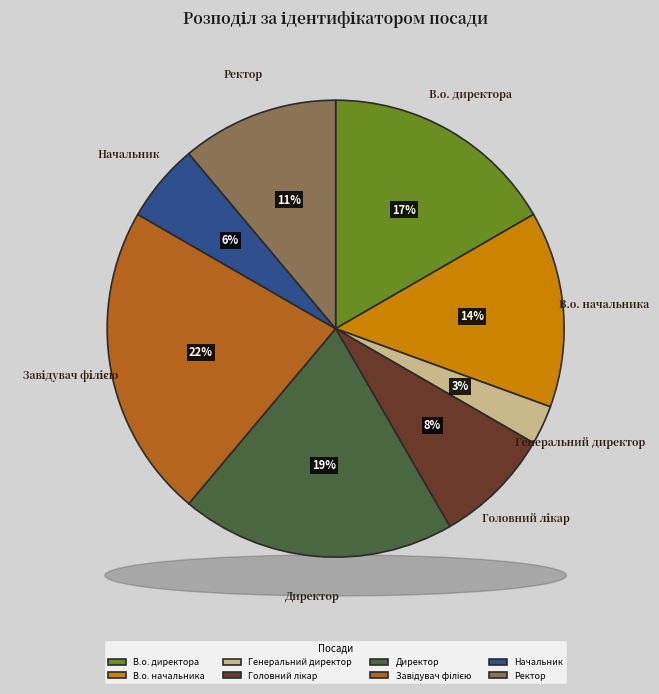

How many segments does this pie chart have?

8